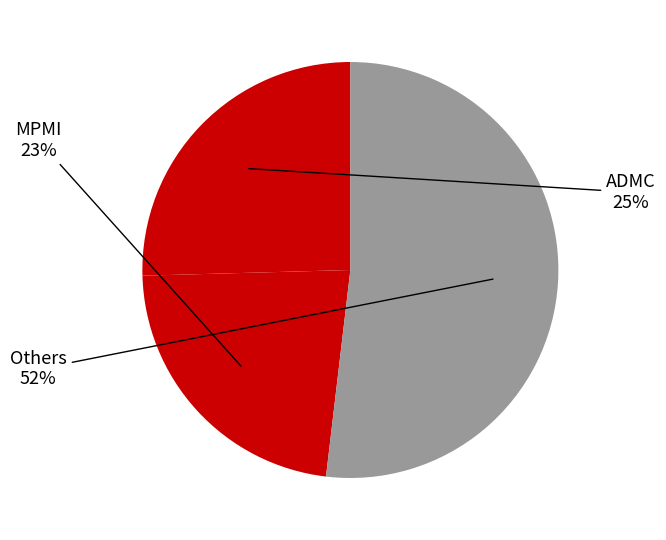

How many slices are in this pie chart?

3